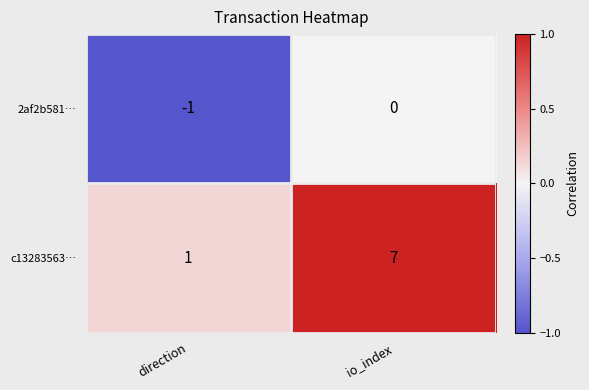

Reading left to right, transcribe all the data shown in this chart.

2af2b581…: direction=-1	io_index=0
c13283563…: direction=1	io_index=7